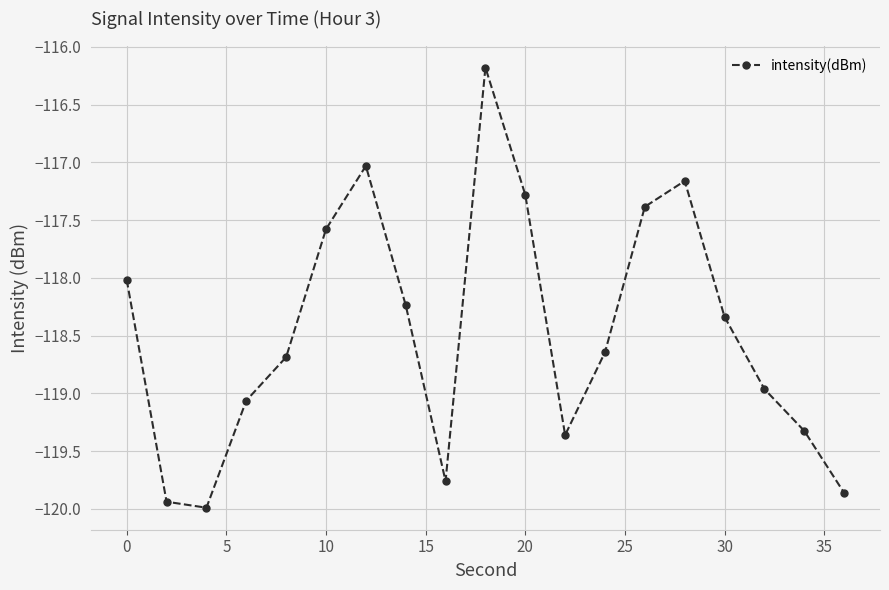

What is the minimum value shown in the chart?

-120.0